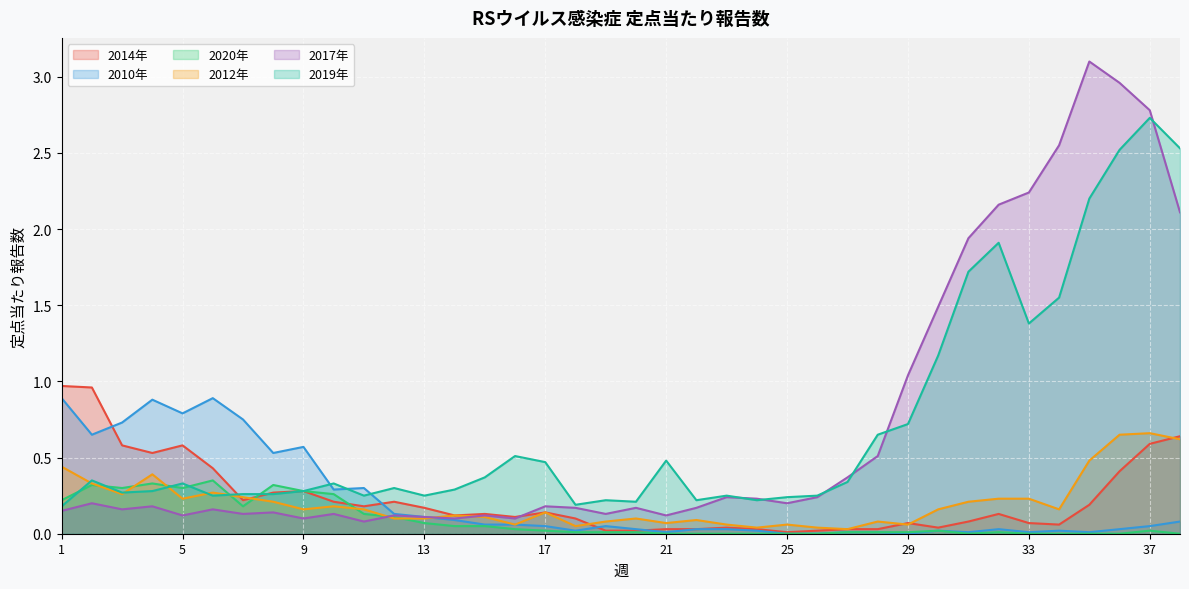

Reading right to left, what are all the values shown in this chart?

2014年: 38=0.6	37=0.6	36=0.4	35=0.2	34=0.1	33=0.1	32=0.1	31=0.1	30=0.0	29=0.1	28=0.0	27=0.0	26=0.0	25=0.0	24=0.0	23=0.0	22=0.0	21=0.0	20=0.0	19=0.0	18=0.1	17=0.1	16=0.1	15=0.1	14=0.1	13=0.2	12=0.2	11=0.2	10=0.2	9=0.3	8=0.3	7=0.2	6=0.4	5=0.6	4=0.5	3=0.6	2=1.0	1=1.0
2010年: 38=0.1	37=0.1	36=0.0	35=0.0	34=0.0	33=0.0	32=0.0	31=0.0	30=0.0	29=0.0	28=0.0	27=0.0	26=0.0	25=0.0	24=0.0	23=0.0	22=0.0	21=0.0	20=0.0	19=0.1	18=0.0	17=0.1	16=0.1	15=0.1	14=0.1	13=0.1	12=0.1	11=0.3	10=0.3	9=0.6	8=0.5	7=0.8	6=0.9	5=0.8	4=0.9	3=0.7	2=0.7	1=0.9
2020年: 38=0.0	37=0.0	36=0.0	35=0.0	34=0.0	33=0.0	32=0.0	31=0.0	30=0.0	29=0.0	28=0.0	27=0.0	26=0.0	25=0.0	24=0.0	23=0.0	22=0.0	21=0.0	20=0.0	19=0.0	18=0.0	17=0.0	16=0.0	15=0.1	14=0.1	13=0.1	12=0.1	11=0.1	10=0.3	9=0.3	8=0.3	7=0.2	6=0.3	5=0.3	4=0.3	3=0.3	2=0.3	1=0.2
2012年: 38=0.6	37=0.7	36=0.7	35=0.5	34=0.2	33=0.2	32=0.2	31=0.2	30=0.2	29=0.1	28=0.1	27=0.0	26=0.0	25=0.1	24=0.0	23=0.1	22=0.1	21=0.1	20=0.1	19=0.1	18=0.1	17=0.1	16=0.1	15=0.1	14=0.1	13=0.1	12=0.1	11=0.2	10=0.2	9=0.2	8=0.2	7=0.2	6=0.3	5=0.2	4=0.4	3=0.3	2=0.3	1=0.4
2017年: 38=2.1	37=2.8	36=3.0	35=3.1	34=2.5	33=2.2	32=2.2	31=1.9	30=1.5	29=1.0	28=0.5	27=0.4	26=0.2	25=0.2	24=0.2	23=0.2	22=0.2	21=0.1	20=0.2	19=0.1	18=0.2	17=0.2	16=0.1	15=0.1	14=0.1	13=0.1	12=0.1	11=0.1	10=0.1	9=0.1	8=0.1	7=0.1	6=0.2	5=0.1	4=0.2	3=0.2	2=0.2	1=0.1
2019年: 38=2.5	37=2.7	36=2.5	35=2.2	34=1.6	33=1.4	32=1.9	31=1.7	30=1.2	29=0.7	28=0.7	27=0.3	26=0.2	25=0.2	24=0.2	23=0.2	22=0.2	21=0.5	20=0.2	19=0.2	18=0.2	17=0.5	16=0.5	15=0.4	14=0.3	13=0.2	12=0.3	11=0.2	10=0.3	9=0.3	8=0.3	7=0.3	6=0.2	5=0.3	4=0.3	3=0.3	2=0.3	1=0.2